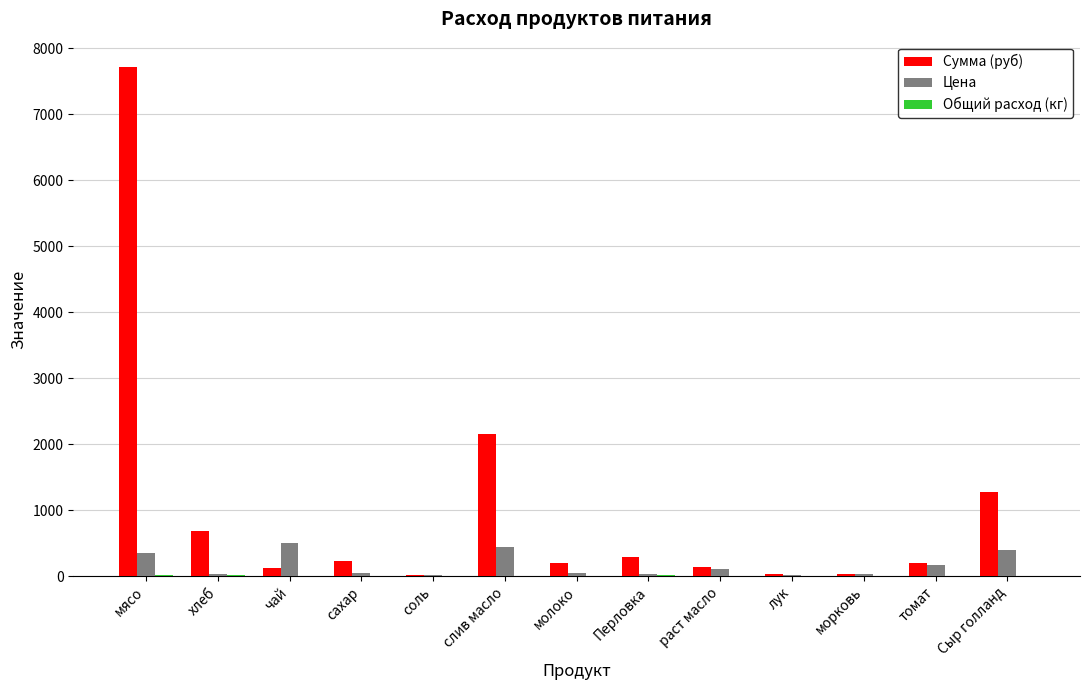

Does the chart contain stacked bars?

No